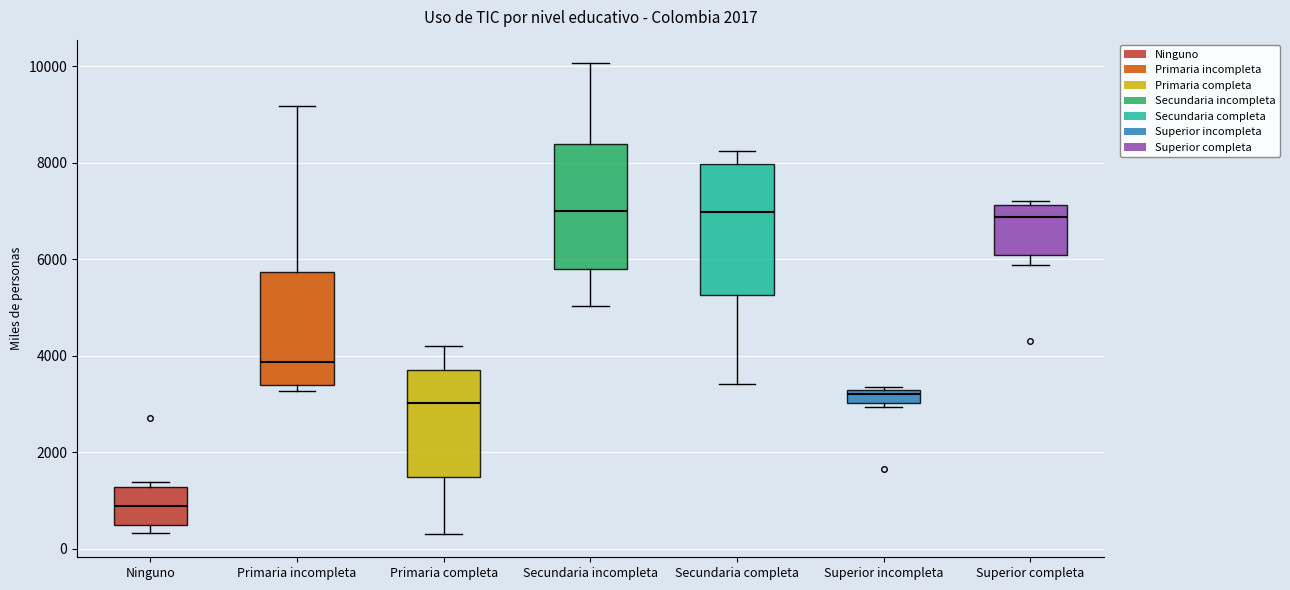

Where does the upper whisker of the box for Secundaria completa end on the y-axis? The values are not printed on the chart, so give them approximately, as read against the axis.

8200